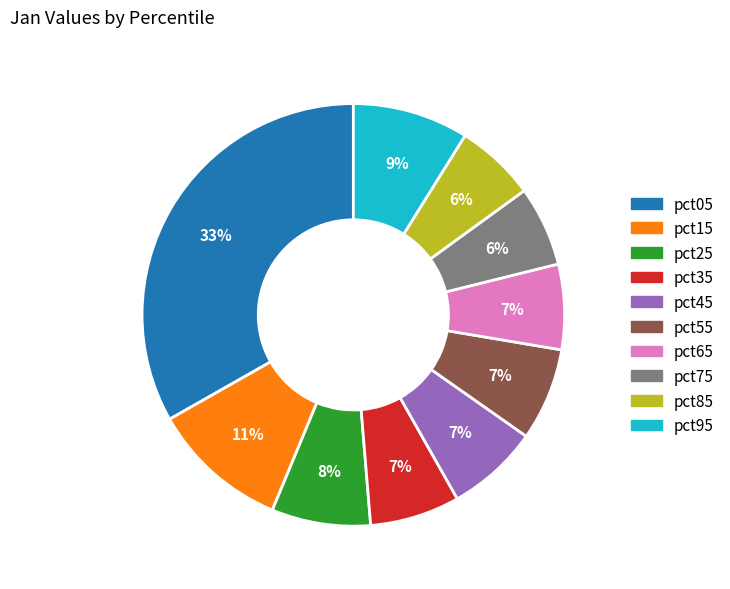

To the nearest percent, what is the average slice percentage?

10%